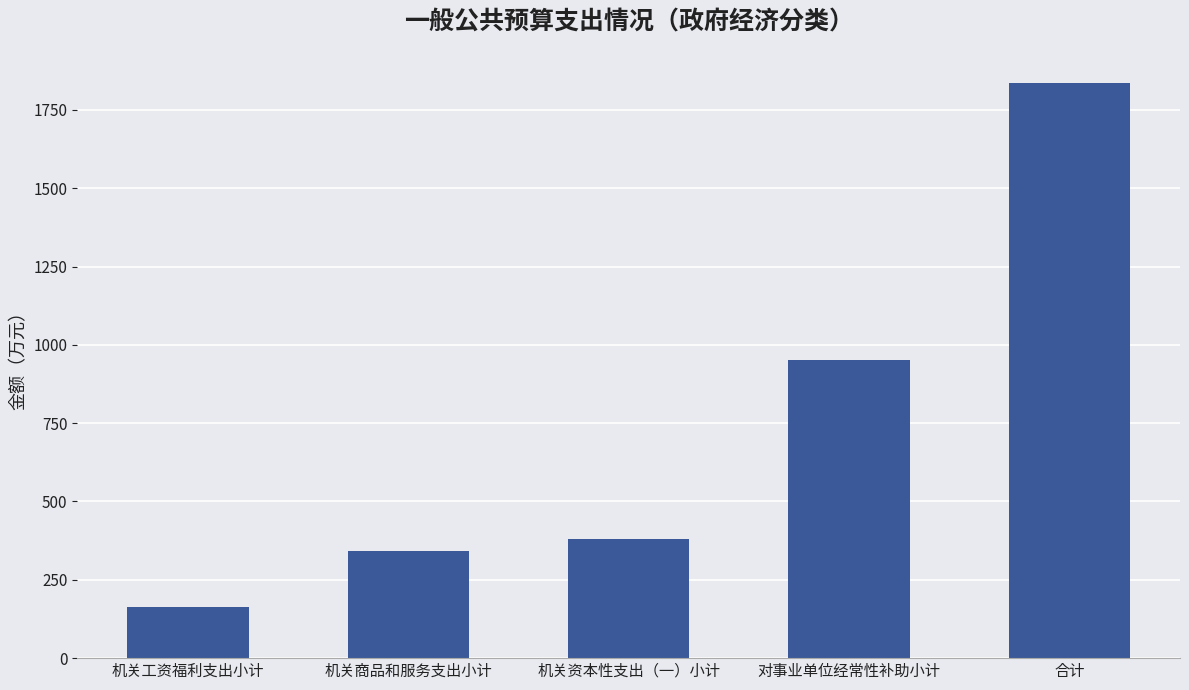

List the labels in order of value, smallest first.

机关工资福利支出小计, 机关商品和服务支出小计, 机关资本性支出（一）小计, 对事业单位经常性补助小计, 合计